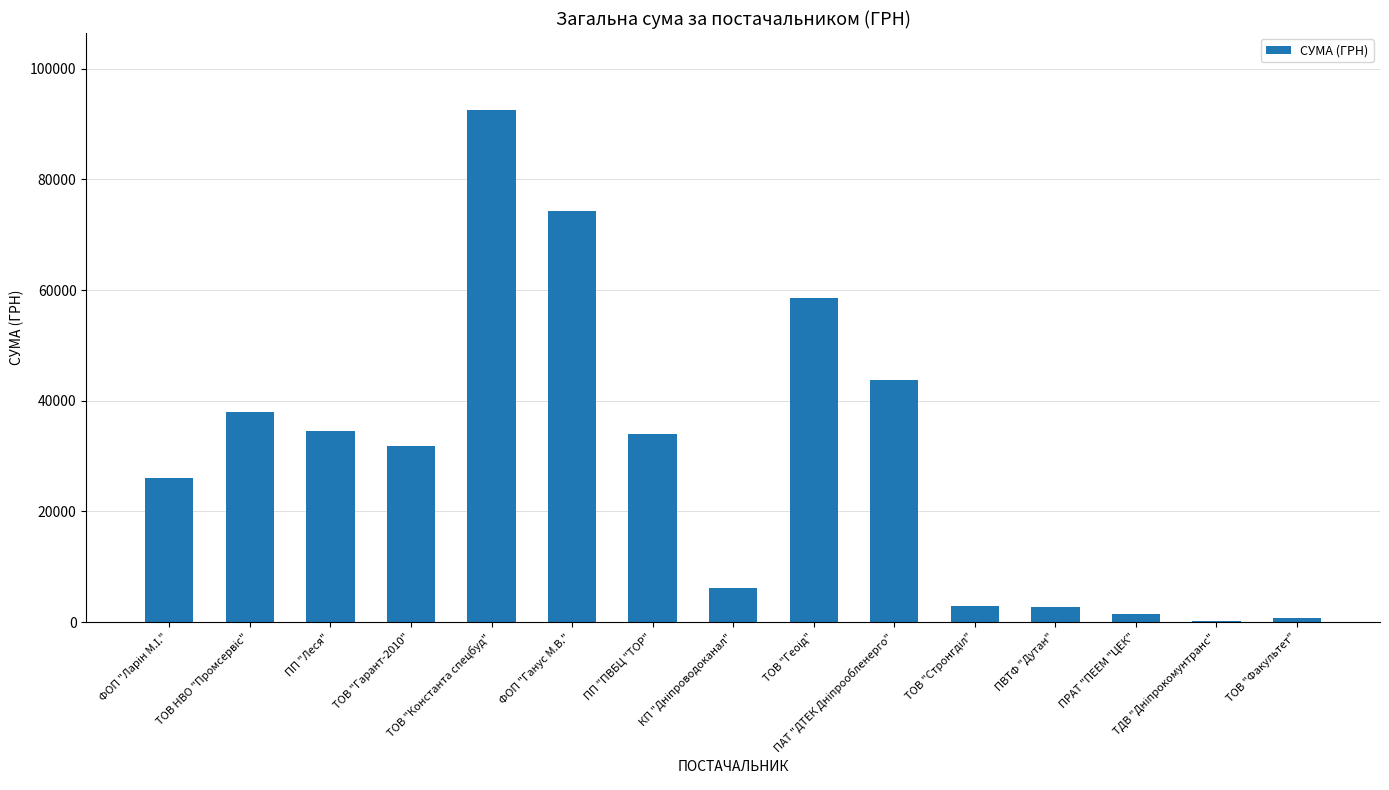

What is the sum of all values?

447901.2